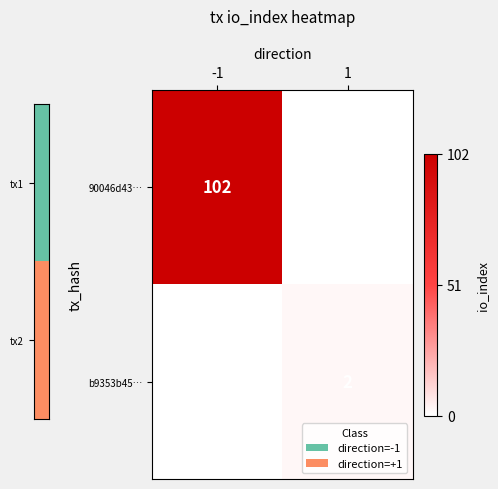

What is the total value across all series at -1?

102